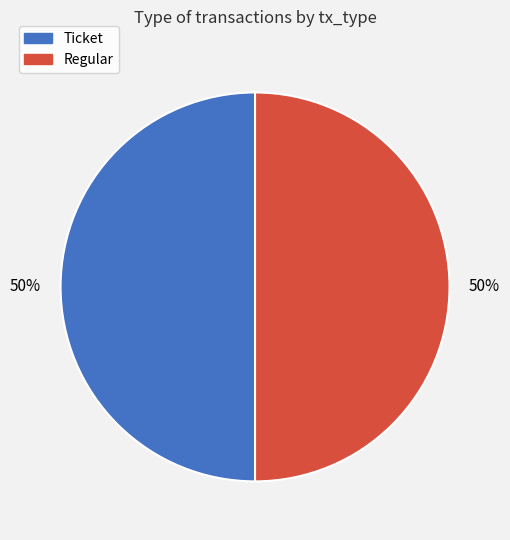

Count the number of slices in the pie.

2